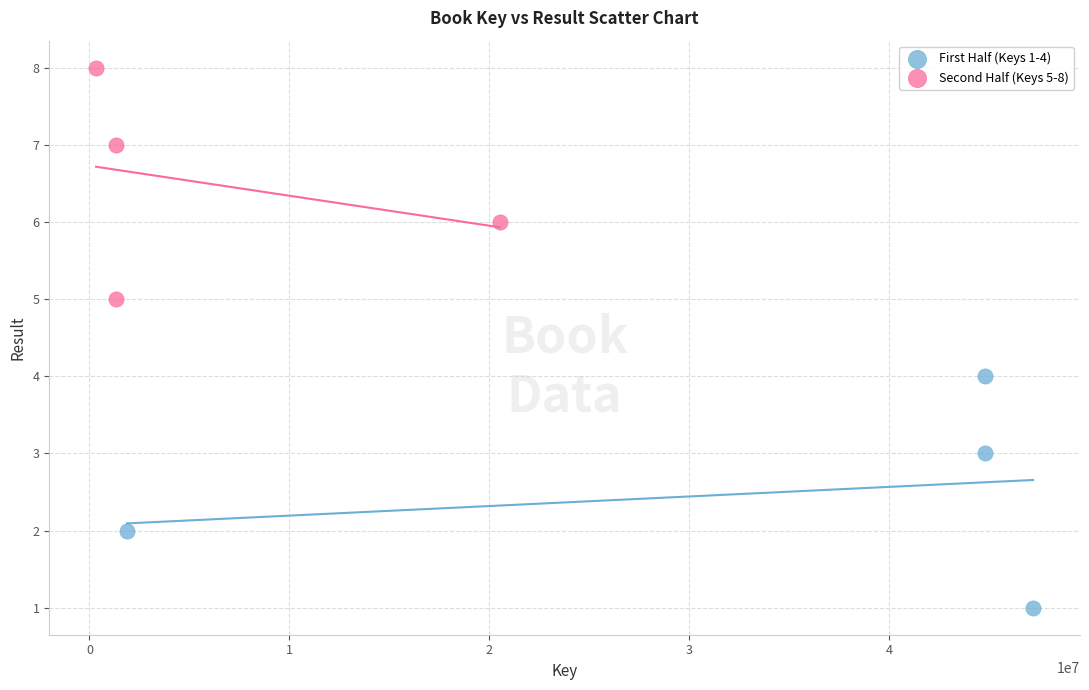

Which series reaches the minimum Y coordinate?

First Half (Keys 1-4)